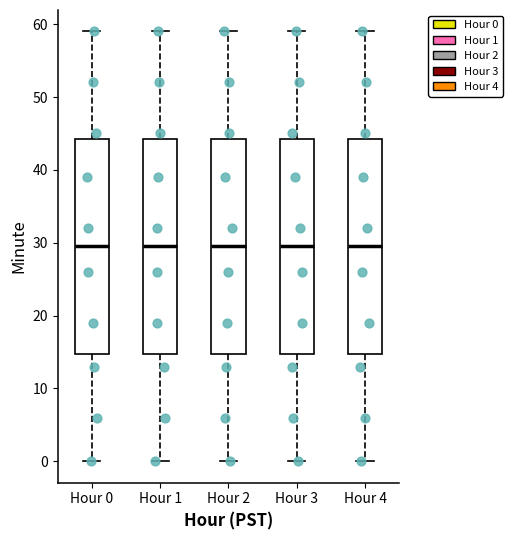

Reading left to right, transcribe this box plot: for each box, give where its median line is, the range the box spans, and where its two whiskers end, as read against the y-axis. The values are not printed on the chart, so give them approximately, as read against the axis.

Hour 0: median 30, box 15 to 44, whiskers 0 to 59
Hour 1: median 30, box 15 to 44, whiskers 0 to 59
Hour 2: median 30, box 15 to 44, whiskers 0 to 59
Hour 3: median 30, box 15 to 44, whiskers 0 to 59
Hour 4: median 30, box 15 to 44, whiskers 0 to 59